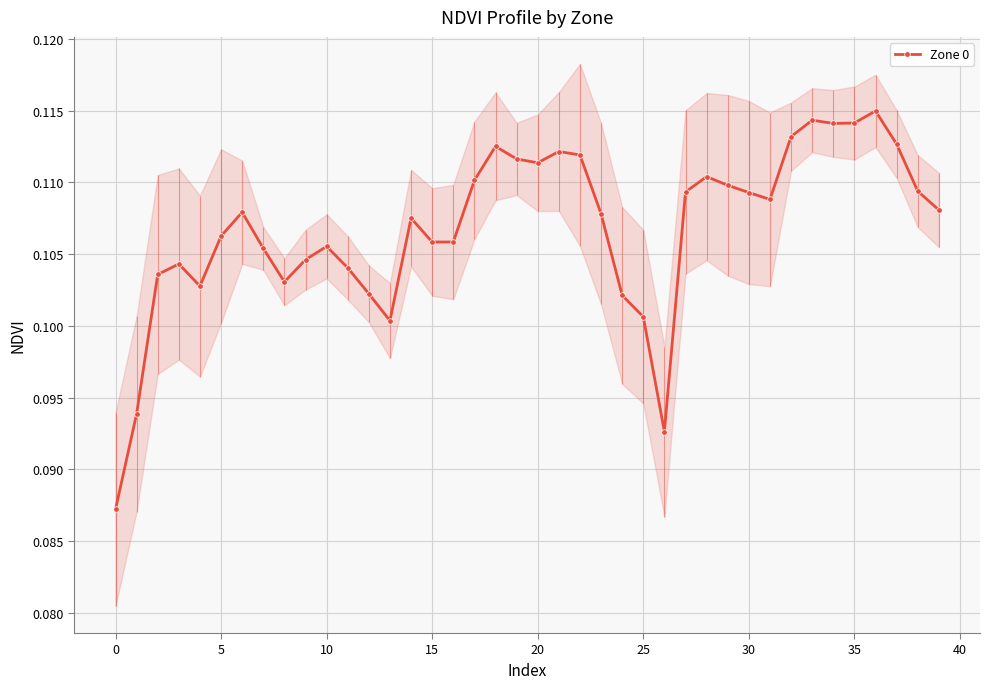

Is it true that the value at 31 is 0.1?

True